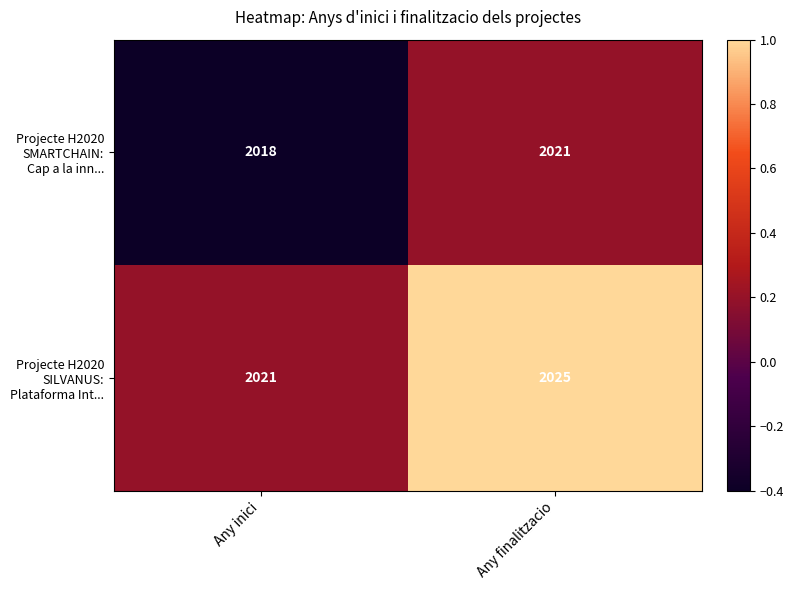

What is the difference between the maximum and minimum values in the Projecte H2020 SILVANUS: Plataforma Int... series?

4